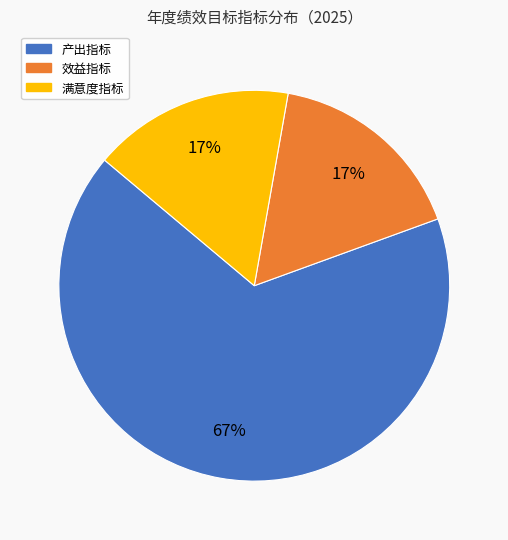

Between 满意度指标 and 产出指标, which is larger?

产出指标